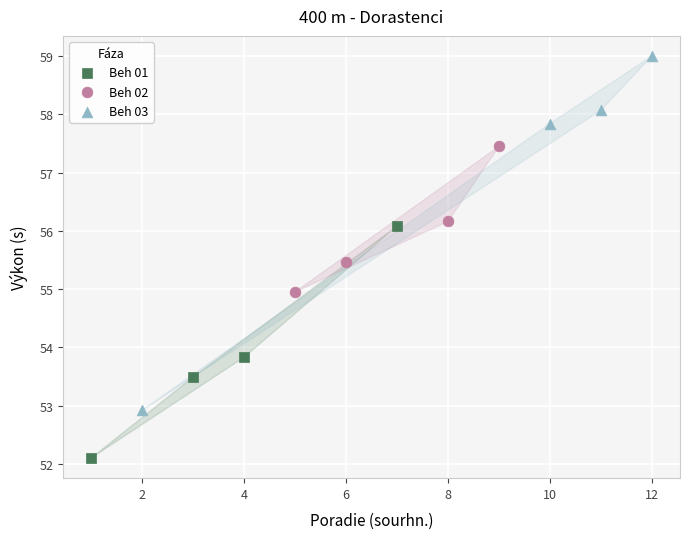

Which series contains the lowest Y value?

Beh 01